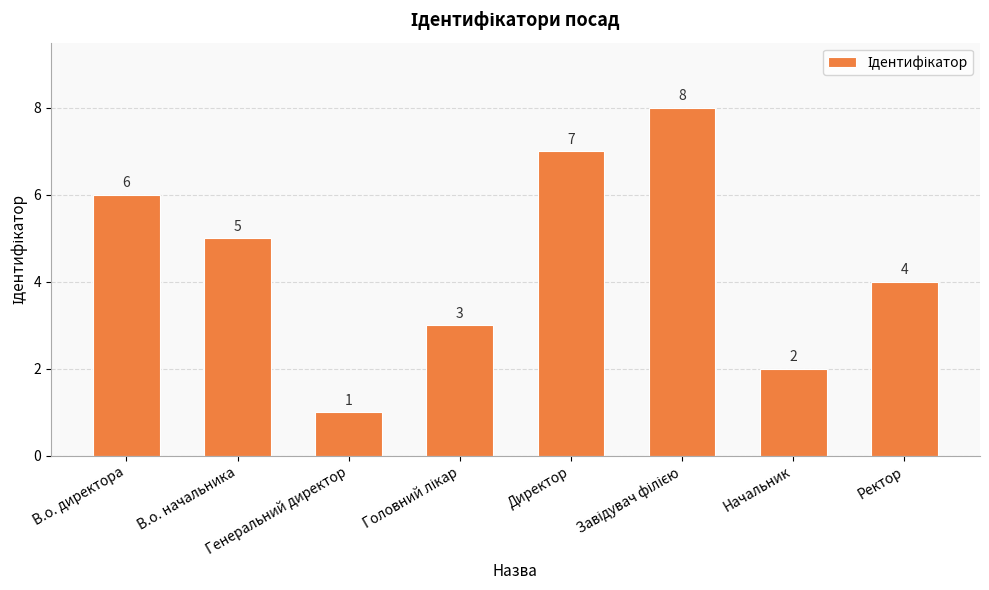

What is the difference between the maximum and second lowest values?

6